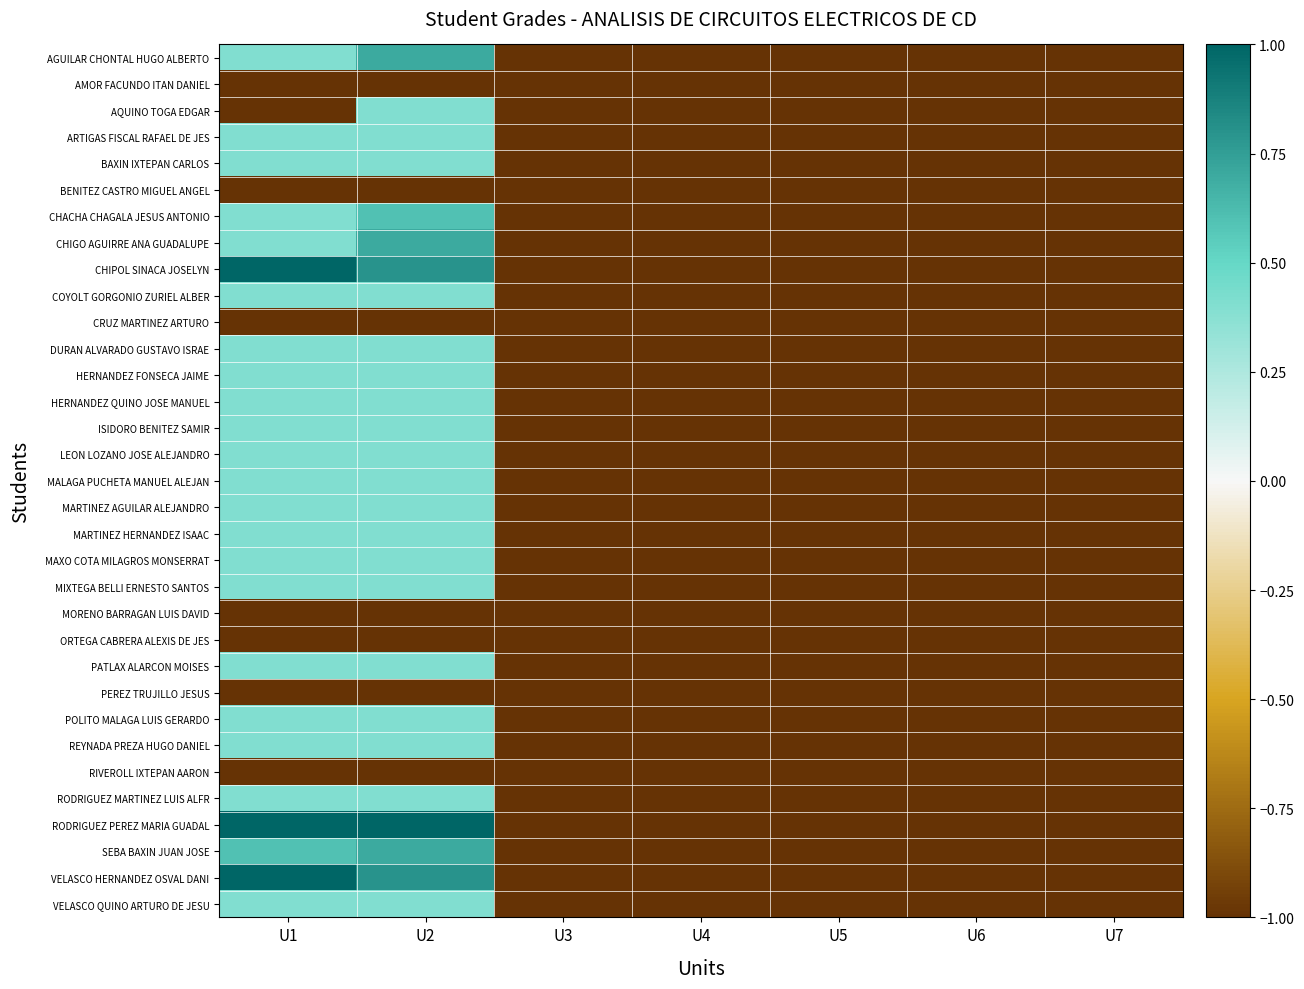

Reading left to right, transcribe all the data shown in this chart.

AGUILAR CHONTAL HUGO ALBERTO: U1=0.4	U2=0.7	U3=-1.0	U4=-1.0	U5=-1.0	U6=-1.0	U7=-1.0
AMOR FACUNDO ITAN DANIEL: U1=-1.0	U2=-1.0	U3=-1.0	U4=-1.0	U5=-1.0	U6=-1.0	U7=-1.0
AQUINO TOGA EDGAR: U1=-1.0	U2=0.4	U3=-1.0	U4=-1.0	U5=-1.0	U6=-1.0	U7=-1.0
ARTIGAS FISCAL RAFAEL DE JES: U1=0.4	U2=0.4	U3=-1.0	U4=-1.0	U5=-1.0	U6=-1.0	U7=-1.0
BAXIN IXTEPAN CARLOS: U1=0.4	U2=0.4	U3=-1.0	U4=-1.0	U5=-1.0	U6=-1.0	U7=-1.0
BENITEZ CASTRO MIGUEL ANGEL: U1=-1.0	U2=-1.0	U3=-1.0	U4=-1.0	U5=-1.0	U6=-1.0	U7=-1.0
CHACHA CHAGALA JESUS ANTONIO: U1=0.4	U2=0.6	U3=-1.0	U4=-1.0	U5=-1.0	U6=-1.0	U7=-1.0
CHIGO AGUIRRE ANA GUADALUPE: U1=0.4	U2=0.7	U3=-1.0	U4=-1.0	U5=-1.0	U6=-1.0	U7=-1.0
CHIPOL SINACA JOSELYN: U1=1.0	U2=0.8	U3=-1.0	U4=-1.0	U5=-1.0	U6=-1.0	U7=-1.0
COYOLT GORGONIO ZURIEL ALBER: U1=0.4	U2=0.4	U3=-1.0	U4=-1.0	U5=-1.0	U6=-1.0	U7=-1.0
CRUZ MARTINEZ ARTURO: U1=-1.0	U2=-1.0	U3=-1.0	U4=-1.0	U5=-1.0	U6=-1.0	U7=-1.0
DURAN ALVARADO GUSTAVO ISRAE: U1=0.4	U2=0.4	U3=-1.0	U4=-1.0	U5=-1.0	U6=-1.0	U7=-1.0
HERNANDEZ FONSECA JAIME: U1=0.4	U2=0.4	U3=-1.0	U4=-1.0	U5=-1.0	U6=-1.0	U7=-1.0
HERNANDEZ QUINO JOSE MANUEL: U1=0.4	U2=0.4	U3=-1.0	U4=-1.0	U5=-1.0	U6=-1.0	U7=-1.0
ISIDORO BENITEZ SAMIR: U1=0.4	U2=0.4	U3=-1.0	U4=-1.0	U5=-1.0	U6=-1.0	U7=-1.0
LEON LOZANO JOSE ALEJANDRO: U1=0.4	U2=0.4	U3=-1.0	U4=-1.0	U5=-1.0	U6=-1.0	U7=-1.0
MALAGA PUCHETA MANUEL ALEJAN: U1=0.4	U2=0.4	U3=-1.0	U4=-1.0	U5=-1.0	U6=-1.0	U7=-1.0
MARTINEZ AGUILAR ALEJANDRO: U1=0.4	U2=0.4	U3=-1.0	U4=-1.0	U5=-1.0	U6=-1.0	U7=-1.0
MARTINEZ HERNANDEZ ISAAC: U1=0.4	U2=0.4	U3=-1.0	U4=-1.0	U5=-1.0	U6=-1.0	U7=-1.0
MAXO COTA MILAGROS MONSERRAT: U1=0.4	U2=0.4	U3=-1.0	U4=-1.0	U5=-1.0	U6=-1.0	U7=-1.0
MIXTEGA BELLI ERNESTO SANTOS: U1=0.4	U2=0.4	U3=-1.0	U4=-1.0	U5=-1.0	U6=-1.0	U7=-1.0
MORENO BARRAGAN LUIS DAVID: U1=-1.0	U2=-1.0	U3=-1.0	U4=-1.0	U5=-1.0	U6=-1.0	U7=-1.0
ORTEGA CABRERA ALEXIS DE JES: U1=-1.0	U2=-1.0	U3=-1.0	U4=-1.0	U5=-1.0	U6=-1.0	U7=-1.0
PATLAX ALARCON MOISES: U1=0.4	U2=0.4	U3=-1.0	U4=-1.0	U5=-1.0	U6=-1.0	U7=-1.0
PEREZ TRUJILLO JESUS: U1=-1.0	U2=-1.0	U3=-1.0	U4=-1.0	U5=-1.0	U6=-1.0	U7=-1.0
POLITO MALAGA LUIS GERARDO: U1=0.4	U2=0.4	U3=-1.0	U4=-1.0	U5=-1.0	U6=-1.0	U7=-1.0
REYNADA PREZA HUGO DANIEL: U1=0.4	U2=0.4	U3=-1.0	U4=-1.0	U5=-1.0	U6=-1.0	U7=-1.0
RIVEROLL IXTEPAN AARON: U1=-1.0	U2=-1.0	U3=-1.0	U4=-1.0	U5=-1.0	U6=-1.0	U7=-1.0
RODRIGUEZ MARTINEZ LUIS ALFR: U1=0.4	U2=0.4	U3=-1.0	U4=-1.0	U5=-1.0	U6=-1.0	U7=-1.0
RODRIGUEZ PEREZ MARIA GUADAL: U1=1.0	U2=1.0	U3=-1.0	U4=-1.0	U5=-1.0	U6=-1.0	U7=-1.0
SEBA BAXIN JUAN JOSE: U1=0.6	U2=0.7	U3=-1.0	U4=-1.0	U5=-1.0	U6=-1.0	U7=-1.0
VELASCO HERNANDEZ OSVAL DANI: U1=1.0	U2=0.8	U3=-1.0	U4=-1.0	U5=-1.0	U6=-1.0	U7=-1.0
VELASCO QUINO ARTURO DE JESU: U1=0.4	U2=0.4	U3=-1.0	U4=-1.0	U5=-1.0	U6=-1.0	U7=-1.0